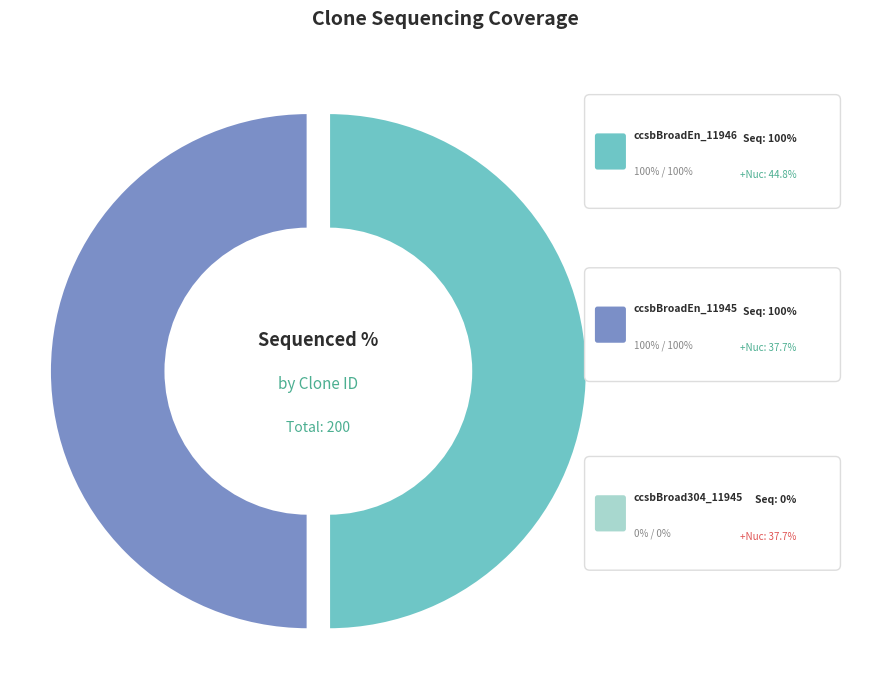

What is the largest slice in the pie chart?

ccsbBroadEn_11946